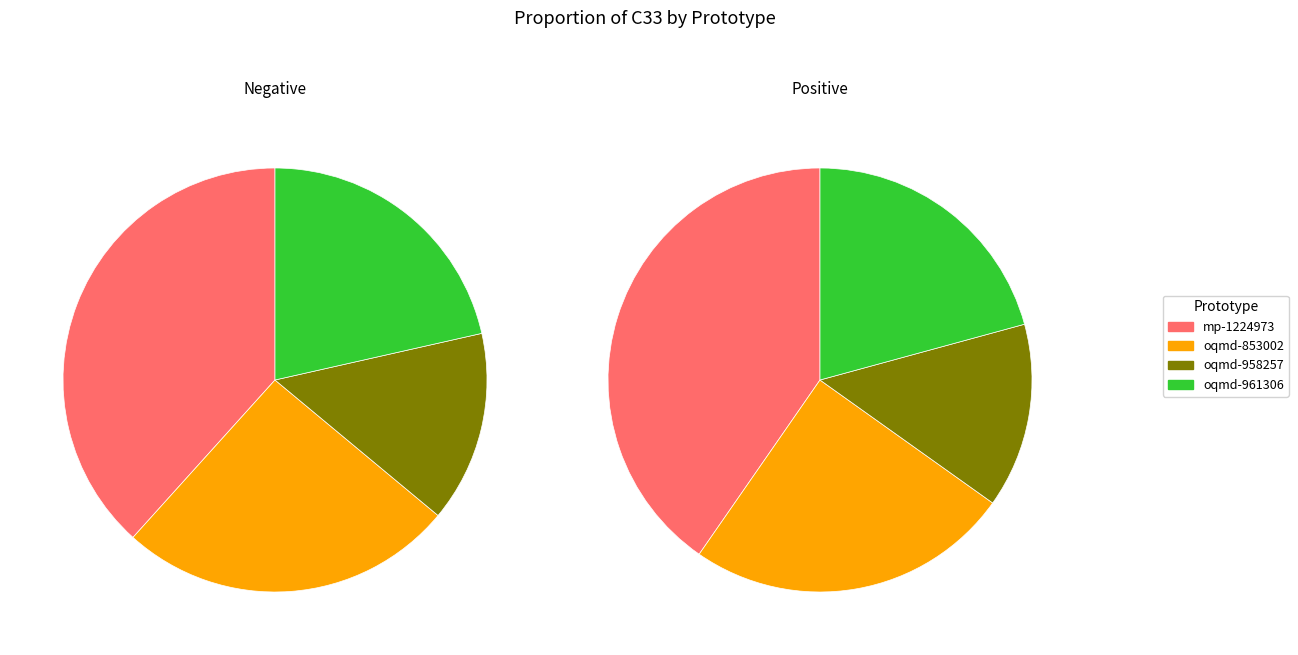

Does oqmd-961306 represent more than half of the total?

No